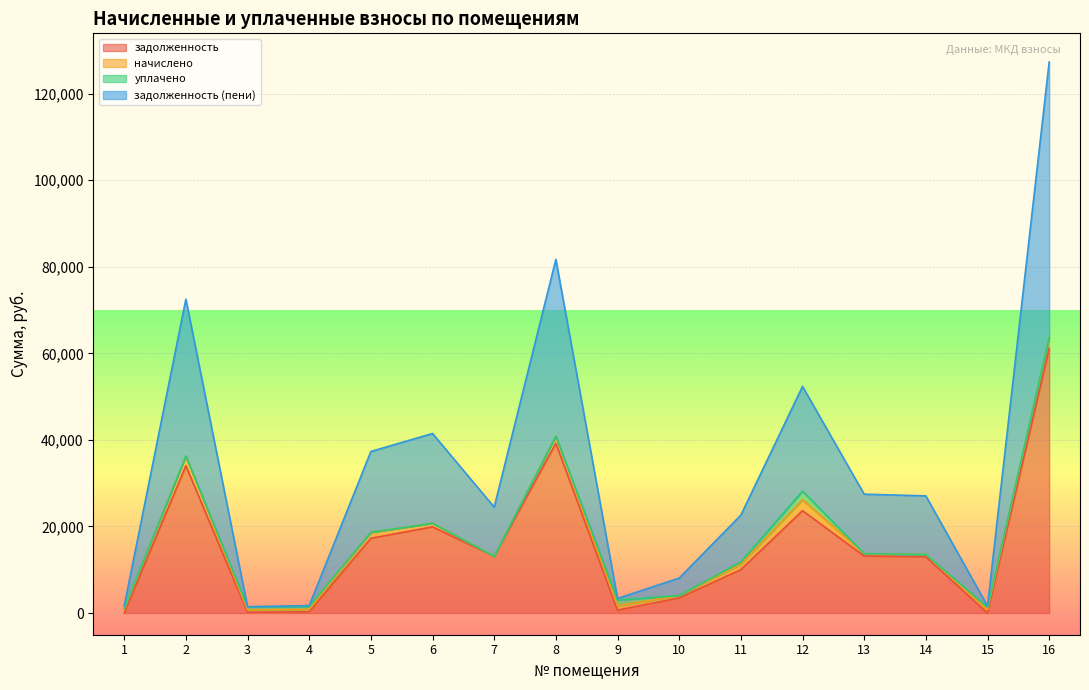

The задолженность series shows 5666.7 at 14. True or false?

False